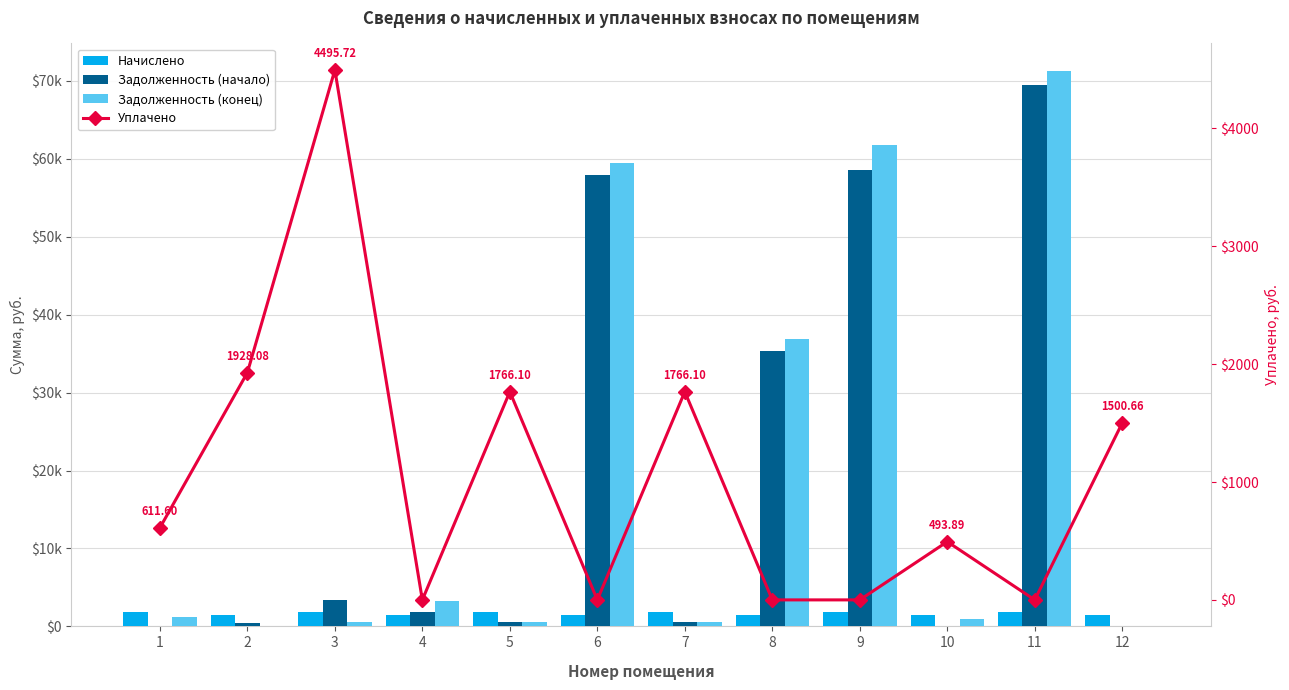

Reading left to right, extract all data points from this chart.

Начислено: 1834.8	1481.7	1816.9	1481.7	1824.6	1486.8	1824.6	1481.7	1824.6	1481.7	1824.6	1514.9
Задолженность (начало): 0.0	446.4	3323.3	1792.8	549.7	57939.4	549.7	35333.6	58558.3	0.0	69409.9	0.0
Задолженность (конец): 1223.2	0.0	605.6	3317.3	608.2	59426.2	608.2	36815.3	61717.5	987.8	71234.5	0.0
Уплачено: 611.6	1928.1	4495.7	0.0	1766.1	0.0	1766.1	0.0	0.0	493.9	0.0	1500.7